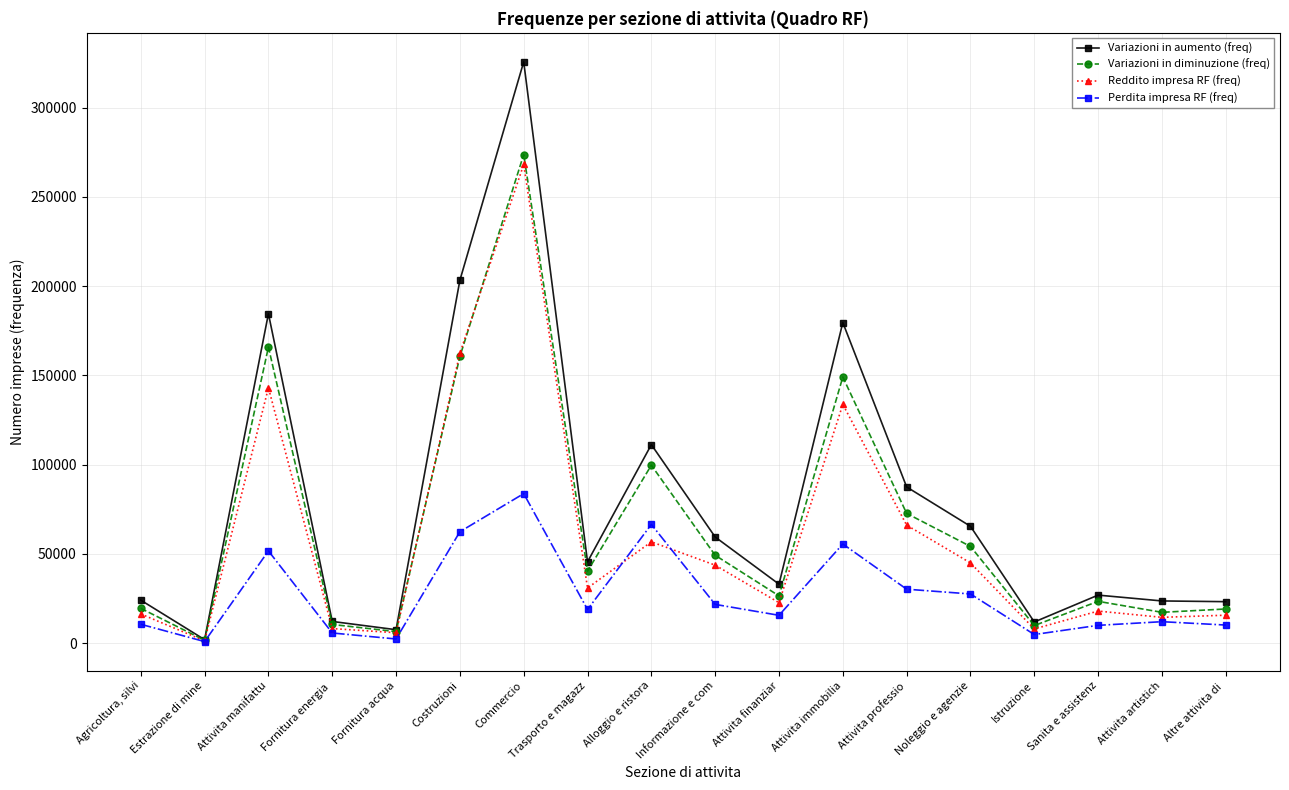

Rank the categories by Reddito impresa RF (freq) value from lowest to highest.

Estrazione di mine, Fornitura acqua, Istruzione, Fornitura energia , Attivita artistich, Altre attivita di , Agricoltura, silvi, Sanita e assistenz, Attivita finanziar, Trasporto e magazz, Informazione e com, Noleggio e agenzie, Alloggio e ristora, Attivita professio, Attivita immobilia, Attivita manifattu, Costruzioni, Commercio